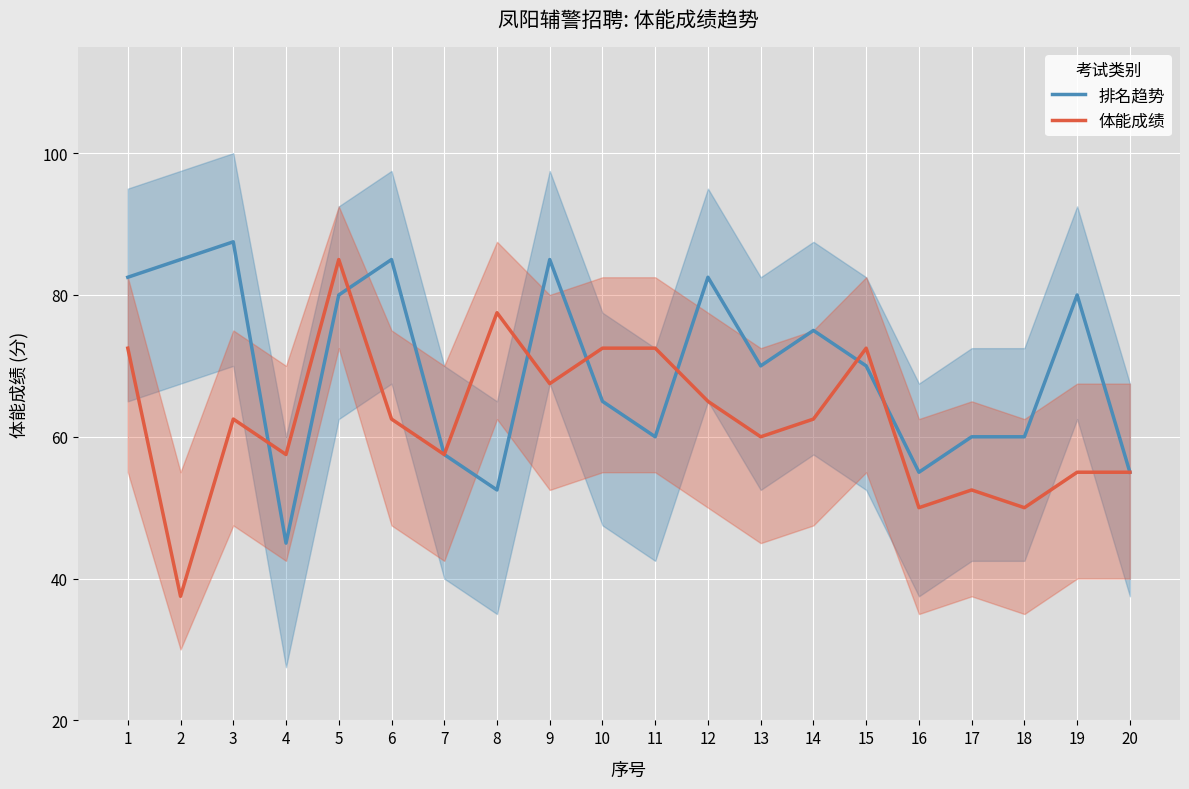

Which series has the widest spread of values?

体能成绩